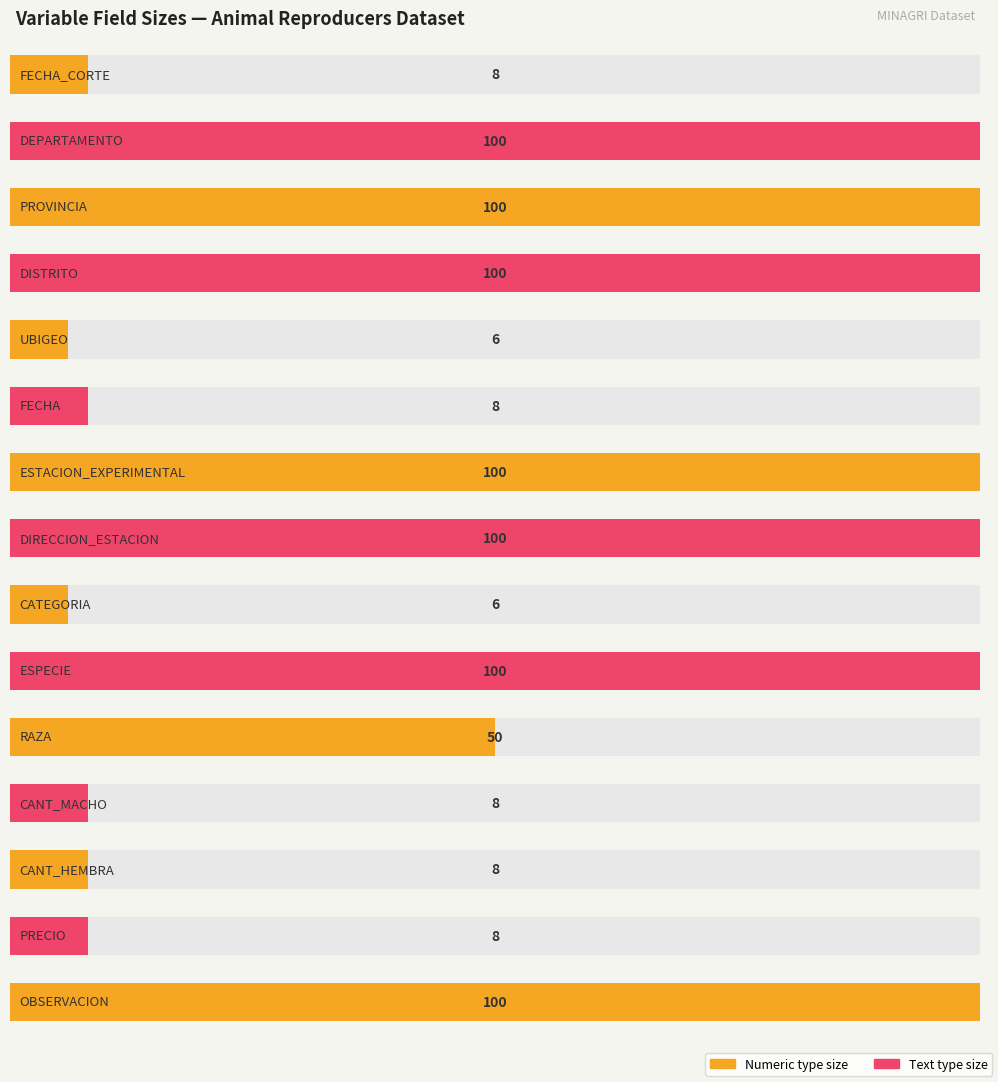

Read the value at DIRECCION_ESTACION, to the nearest 5.

100